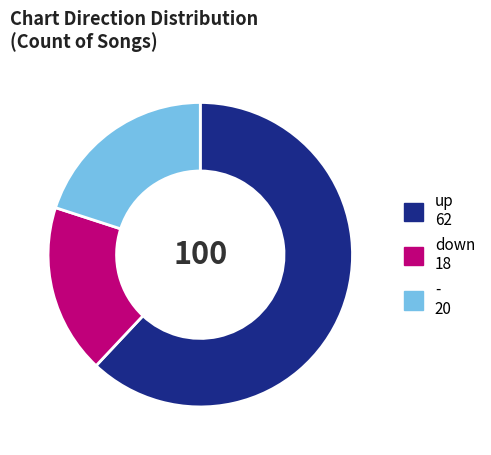

Between up 62 and - 20, which is larger?

up 62